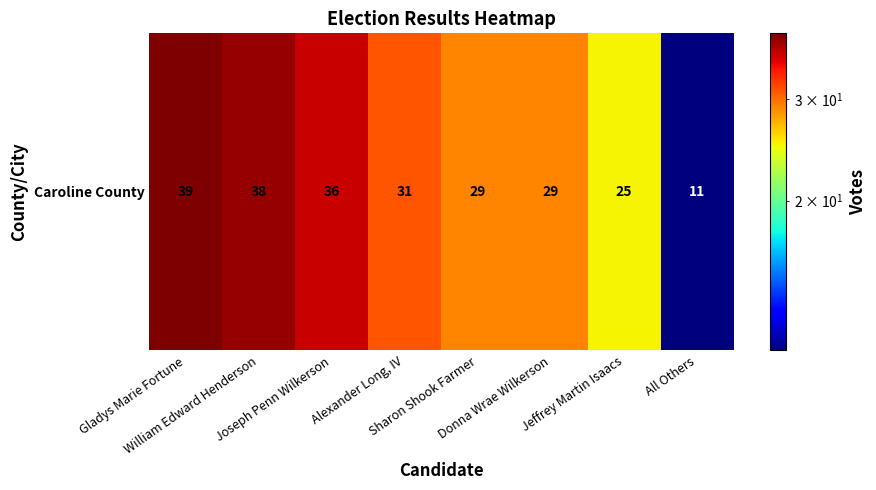

Reading right to left, what are all the values shown in this chart?

All Others=11	Jeffrey Martin Isaacs=25	Donna Wrae Wilkerson=29	Sharon Shook Farmer=29	Alexander Long, IV=31	Joseph Penn Wilkerson=36	William Edward Henderson=38	Gladys Marie Fortune=39